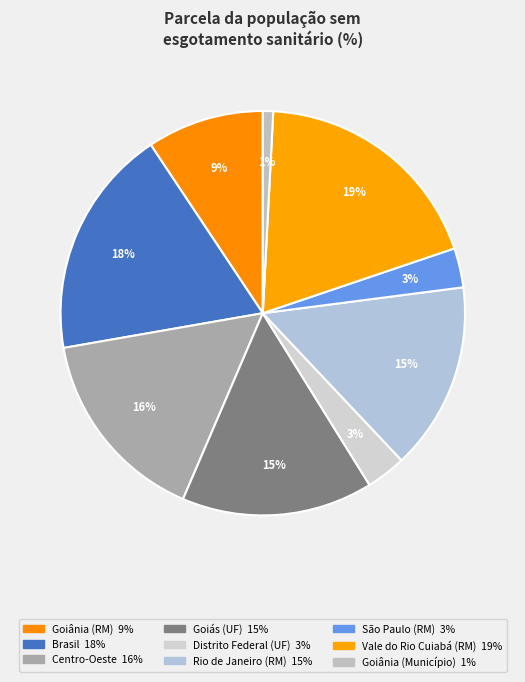

Count the number of slices in the pie.

9